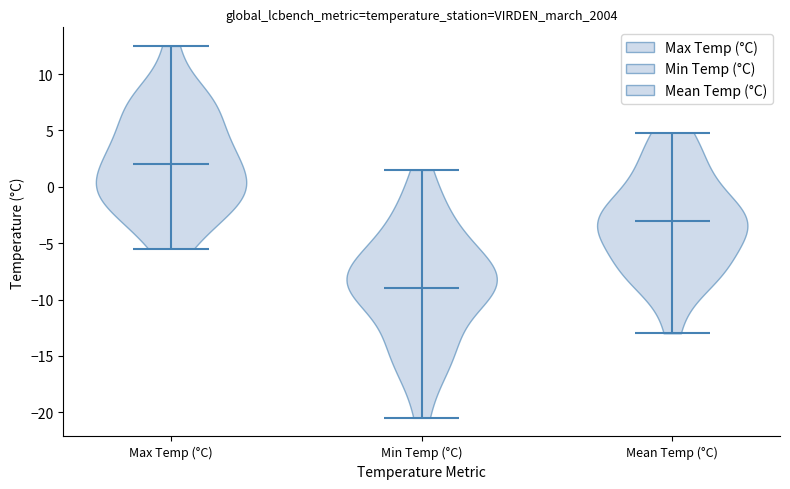

Which violin has the highest median line?

Max Temp (°C)